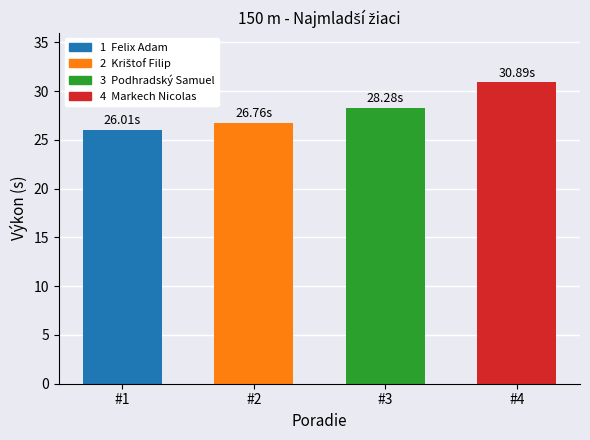

Reading left to right, transcribe all the data shown in this chart.

#1=26.0	#2=26.8	#3=28.3	#4=30.9